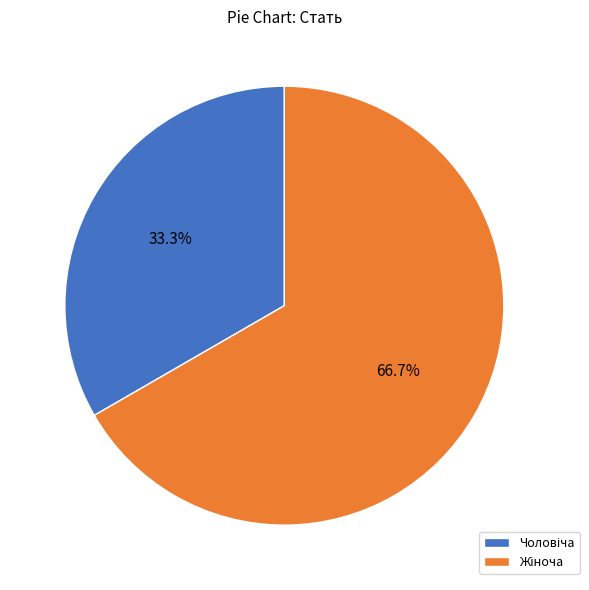

Is there any slice that represents more than half of the pie?

Yes